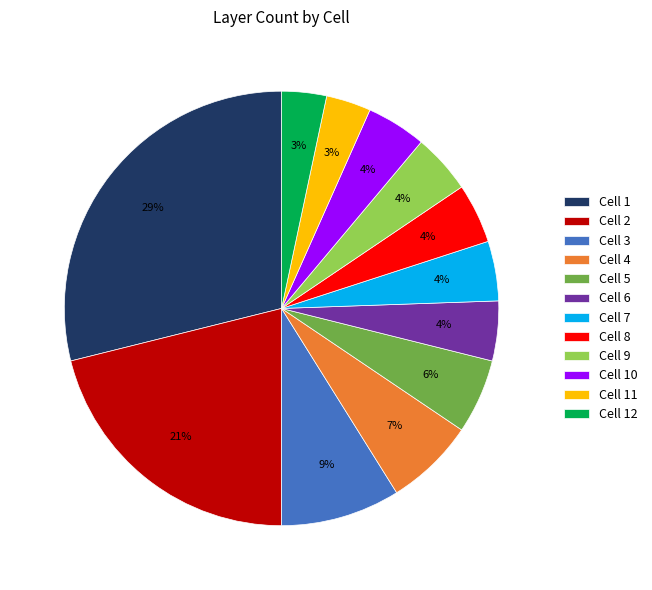

To the nearest percent, what is the average slice percentage?

8%